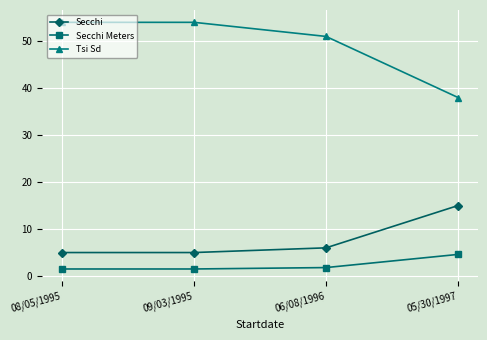

Reading left to right, extract all data points from this chart.

Secchi: 5.0	5.0	6.0	15.0
Secchi Meters: 1.5	1.5	1.8	4.6
Tsi Sd: 54.0	54.0	51.0	38.0